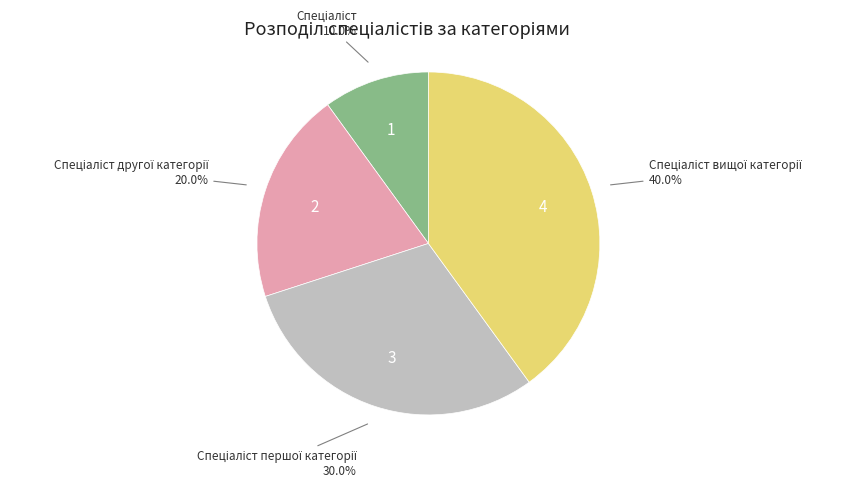

Does any single category account for the majority?

No